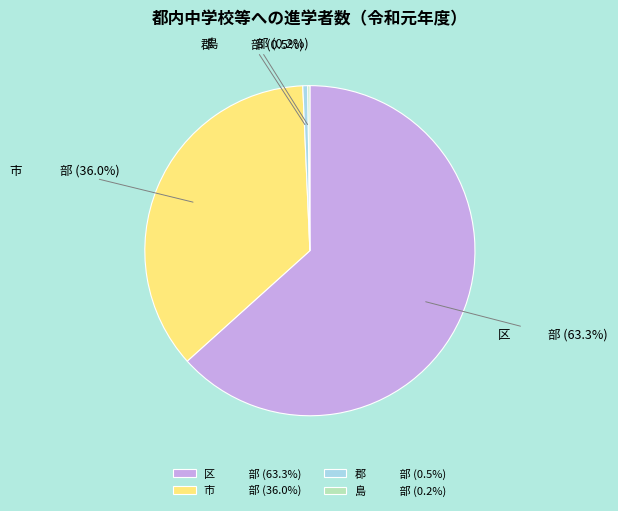

Does any single category account for the majority?

Yes